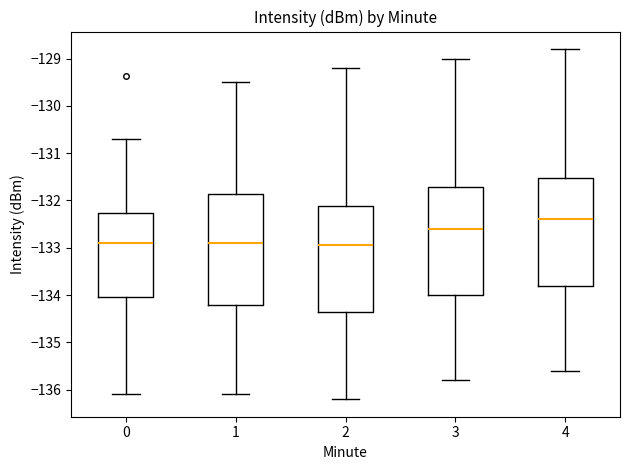

Reading left to right, read every box against the y-axis: the position of its median line, the range the box covers, and the ends of its whiskers. The values are not printed on the chart, so give them approximately, as read against the axis.

0: median -132.9, box -134.0 to -132.3, whiskers -136.1 to -130.7
1: median -132.9, box -134.2 to -131.9, whiskers -136.1 to -129.5
2: median -132.9, box -134.3 to -132.1, whiskers -136.2 to -129.2
3: median -132.6, box -134.0 to -131.7, whiskers -135.8 to -129.0
4: median -132.4, box -133.8 to -131.5, whiskers -135.6 to -128.8